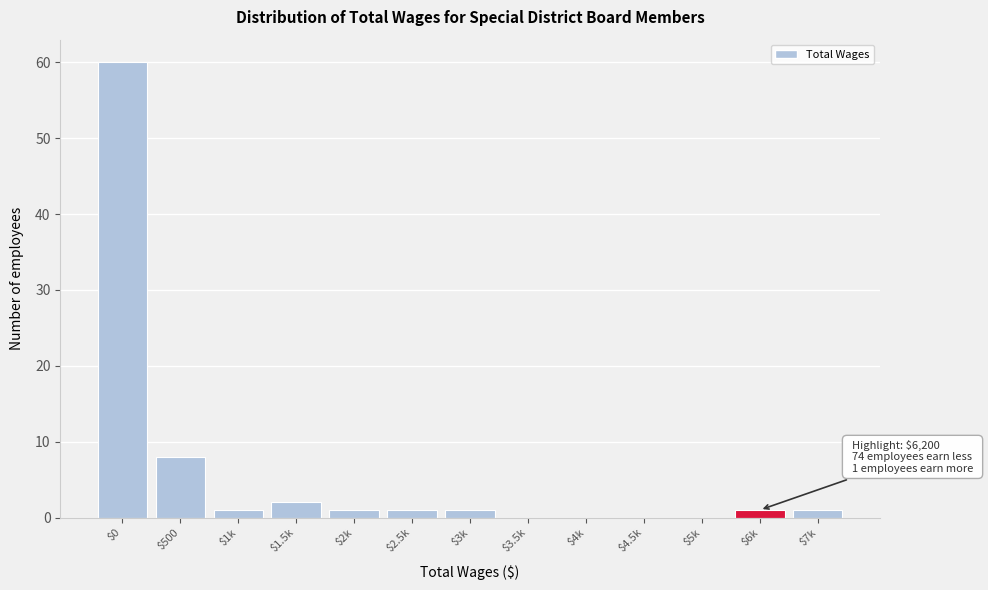

What is the sum of all values?

76